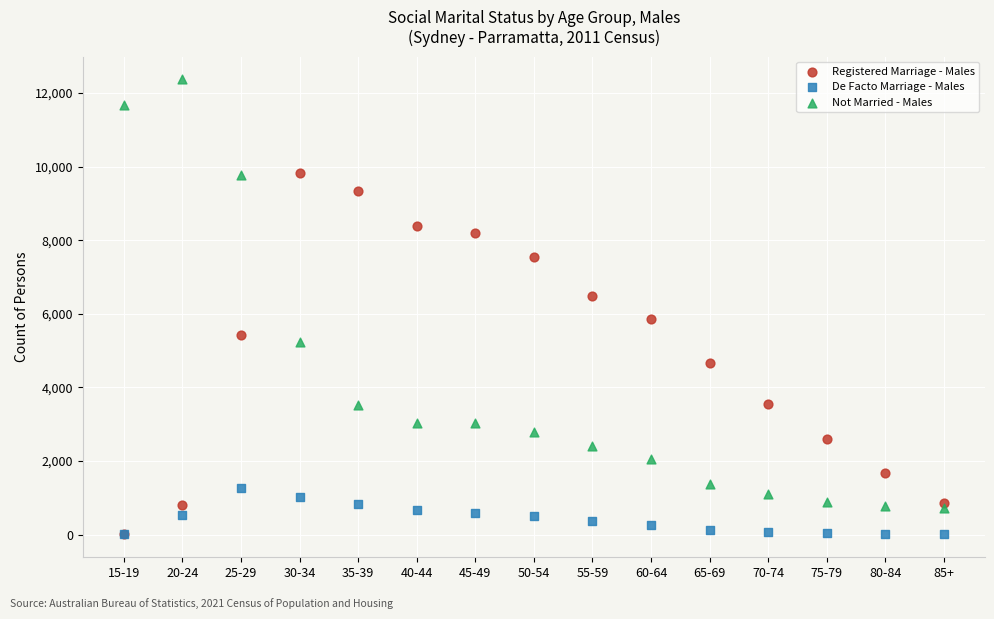

What are all the series names shown in the legend?

Registered Marriage - Males, De Facto Marriage - Males, Not Married - Males